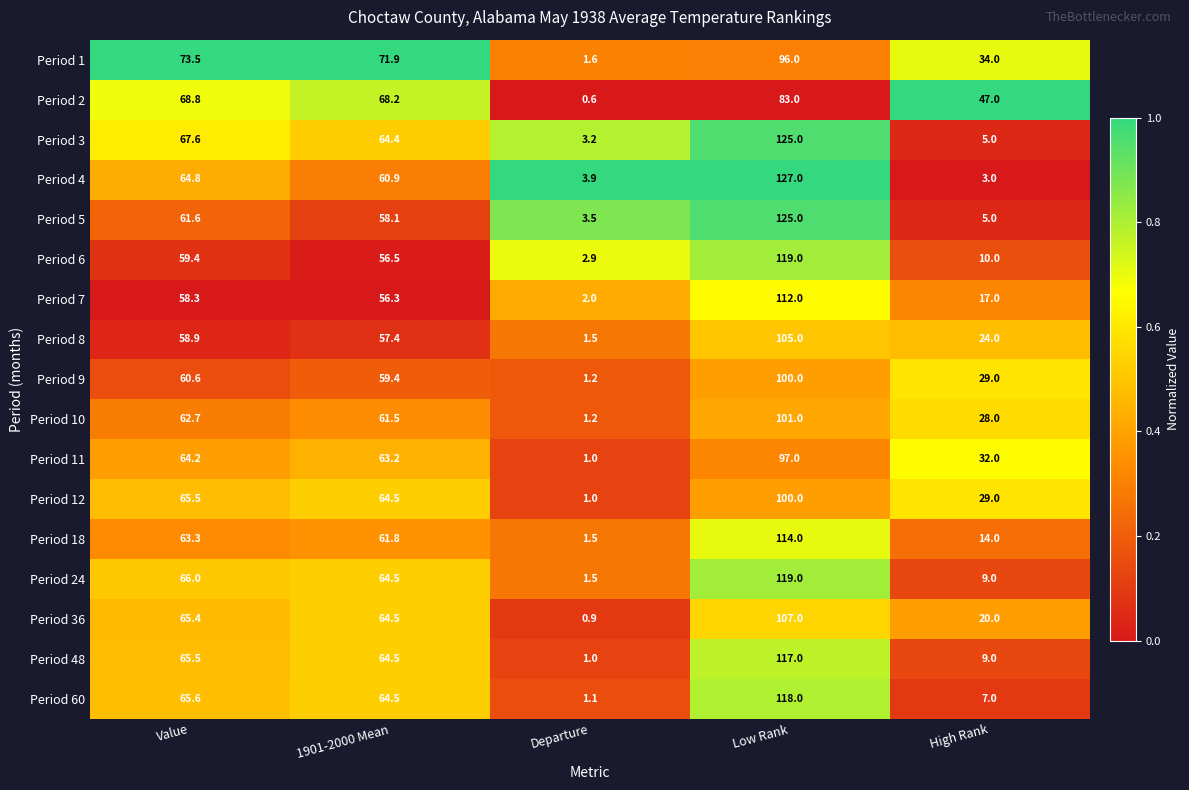

What is the sum of all Period 7 values?

245.6